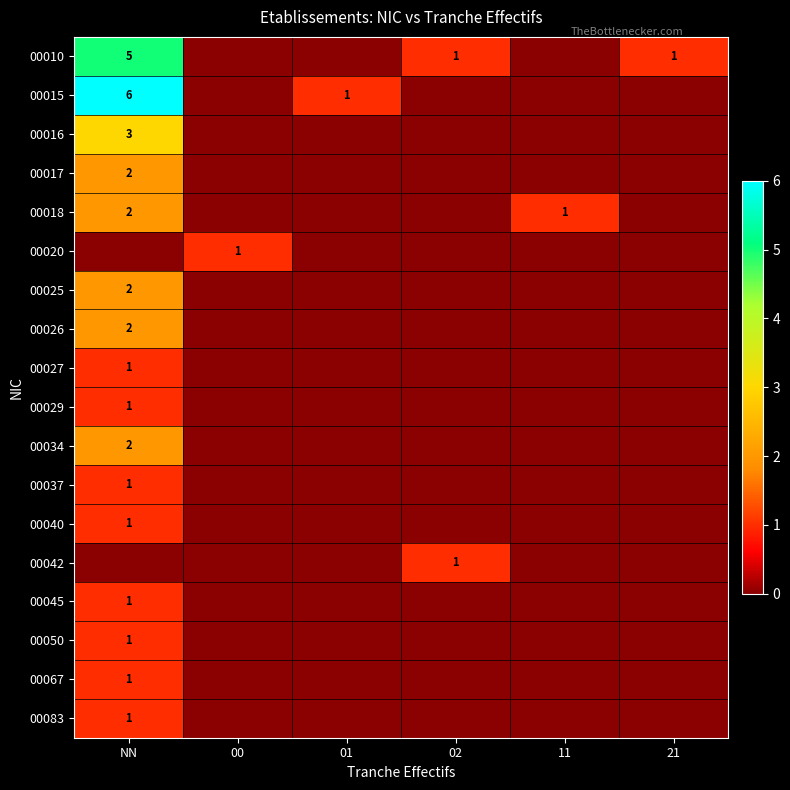

Is it true that 00010 equals 1 at NN?

False